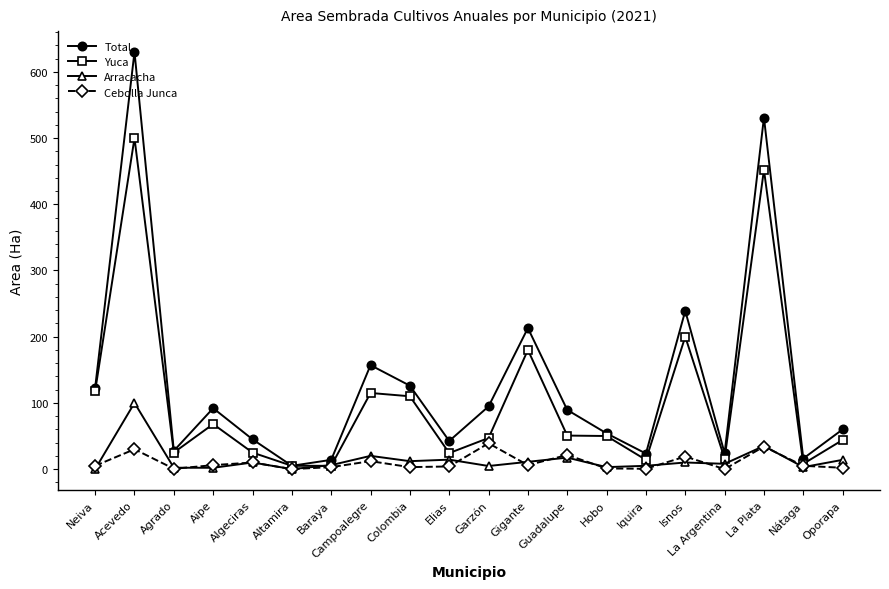

Does the chart display data point markers on the line(s)?

Yes